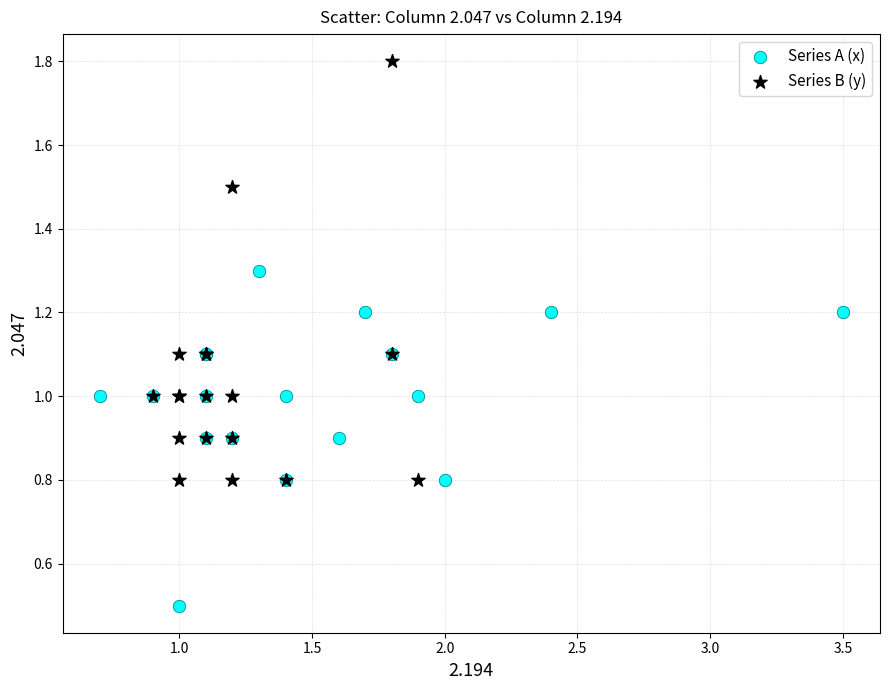

Which series contains the highest Y value?

Series B (y)